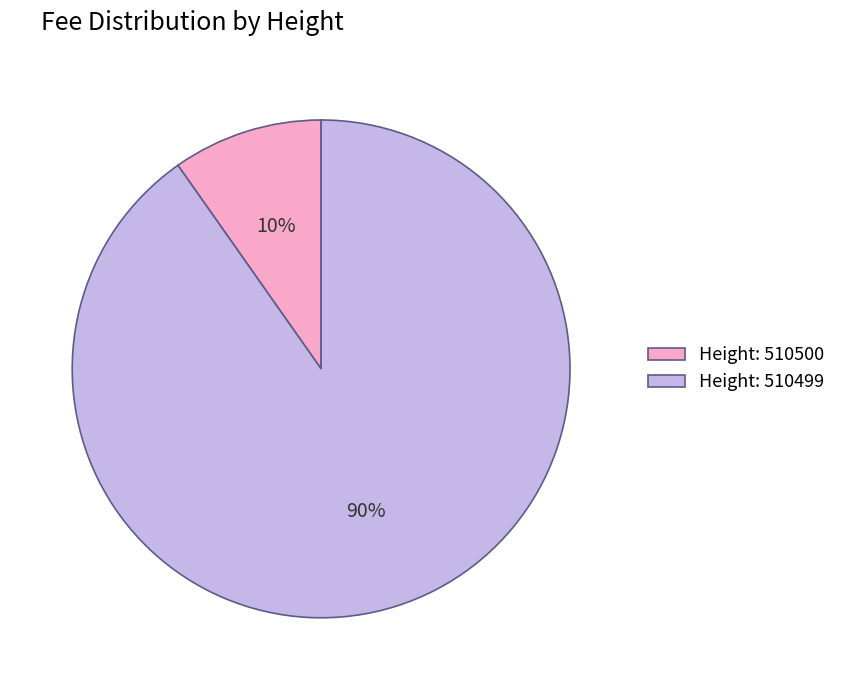

Which slice represents more than half of the pie?

Height: 510499